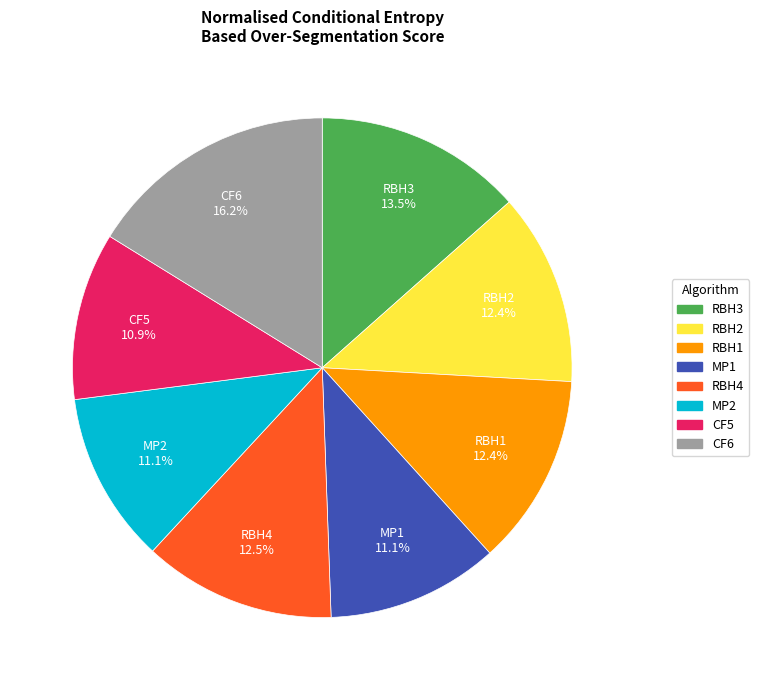

How many segments does this pie chart have?

8